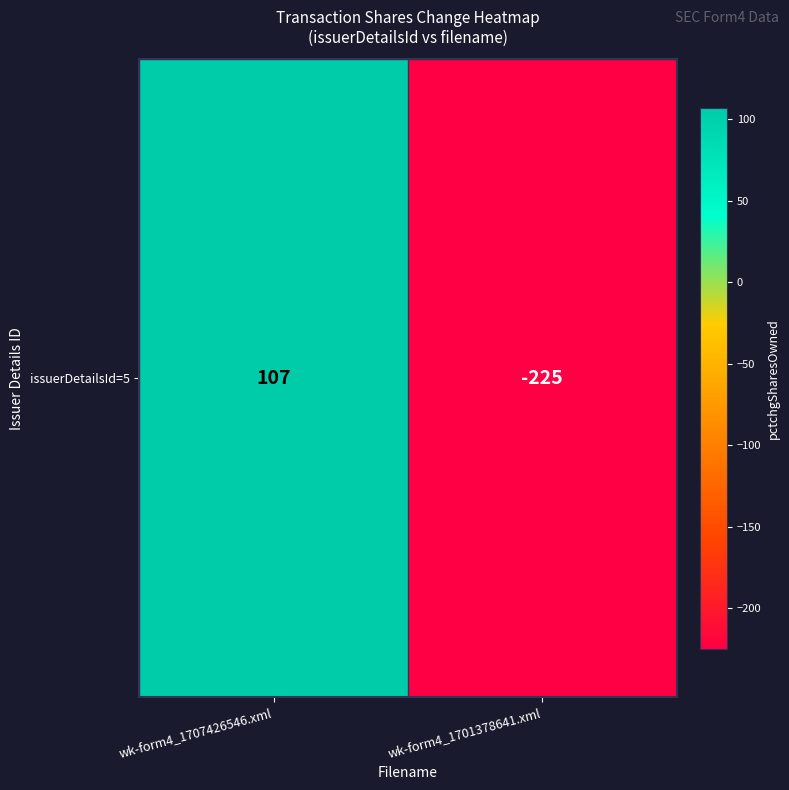

How many data points are less than 107?

1